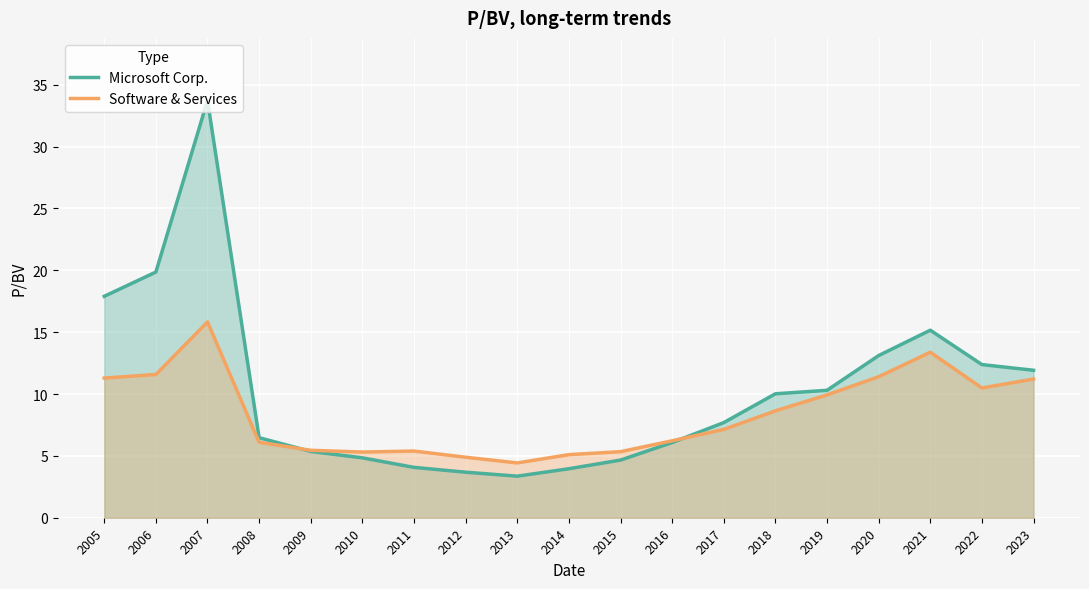

At which label is Microsoft Corp. closest to 18?

2005